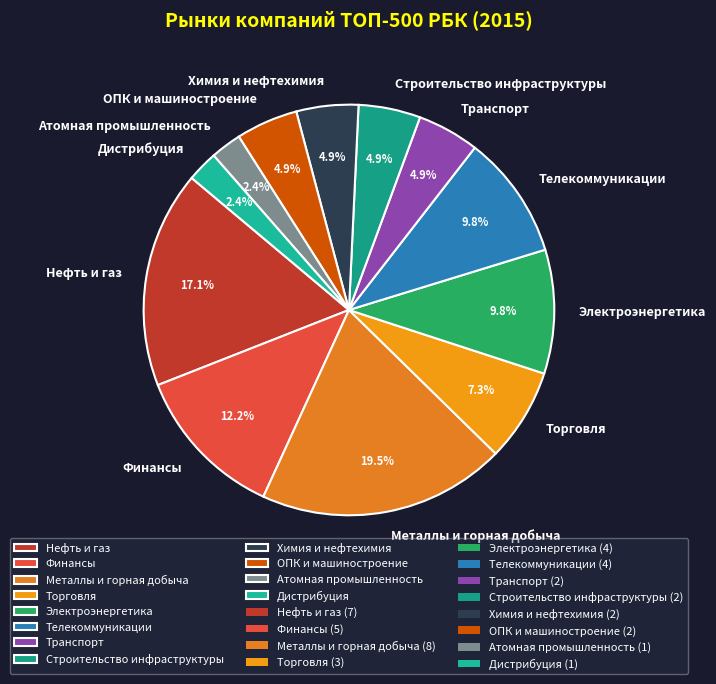

To the nearest percent, what portion does Торговля represent?

7%